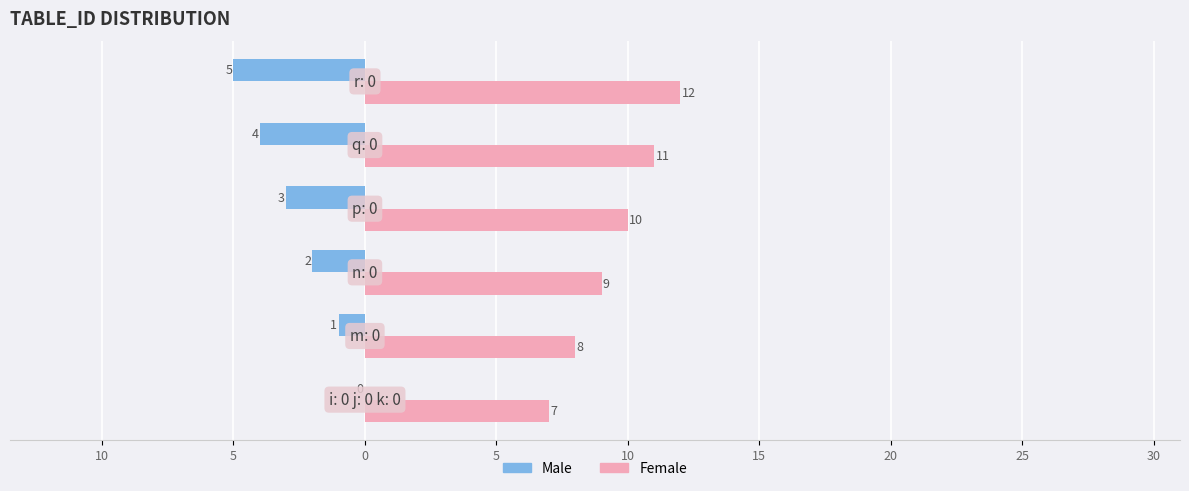

What are all the series names shown in the legend?

Male, Female